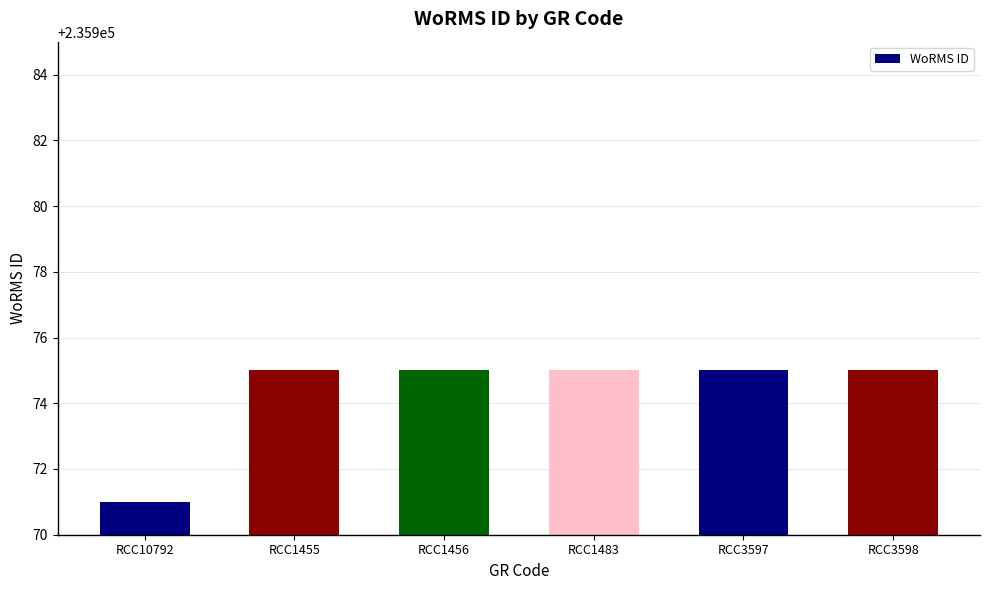

How many bars are there in total?

6